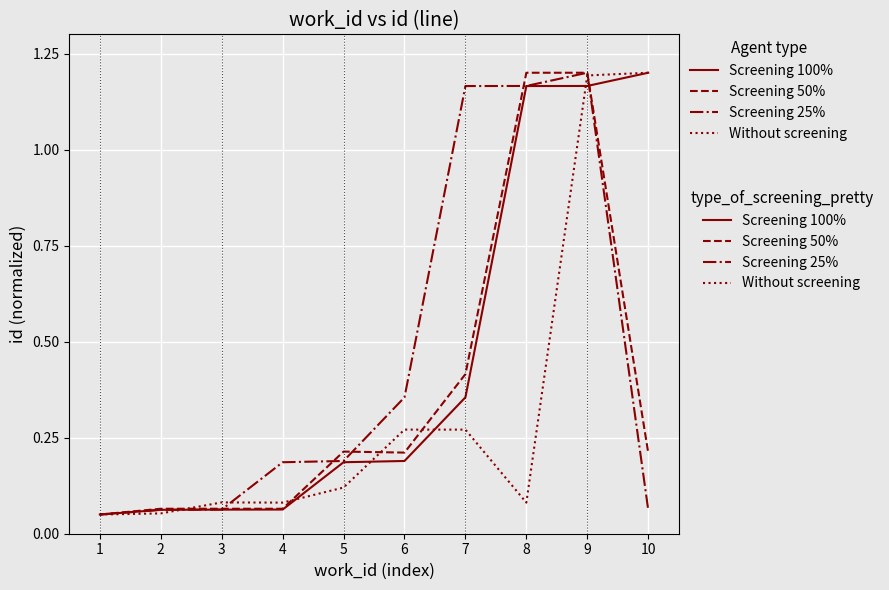

True or false: Screening 100% has a value of 1.2 at 10.

True